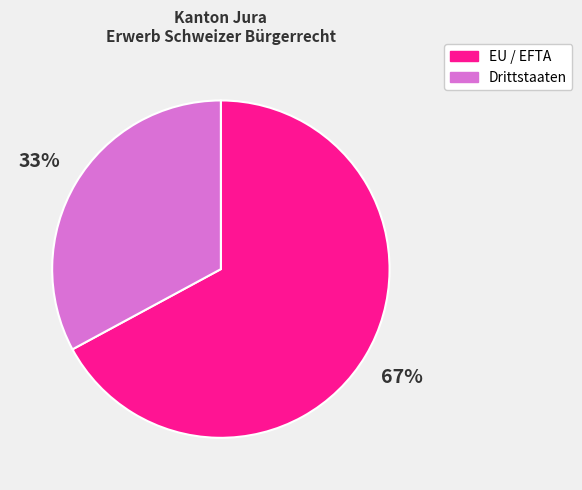

Rank the categories by value from lowest to highest.

Drittstaaten, EU / EFTA